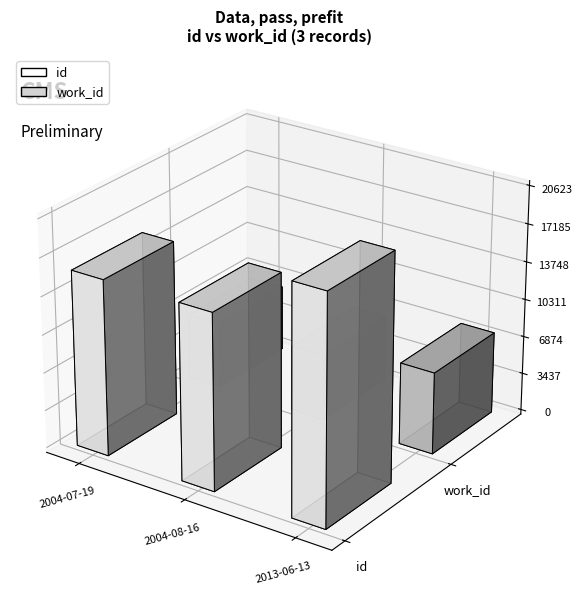

How many bars are there in each group?

2